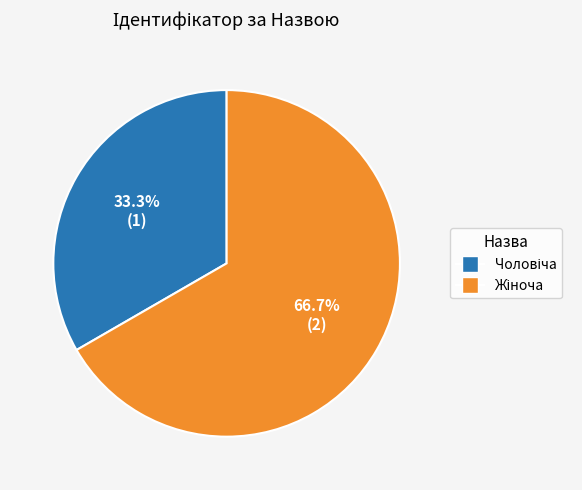

How many segments does this pie chart have?

2